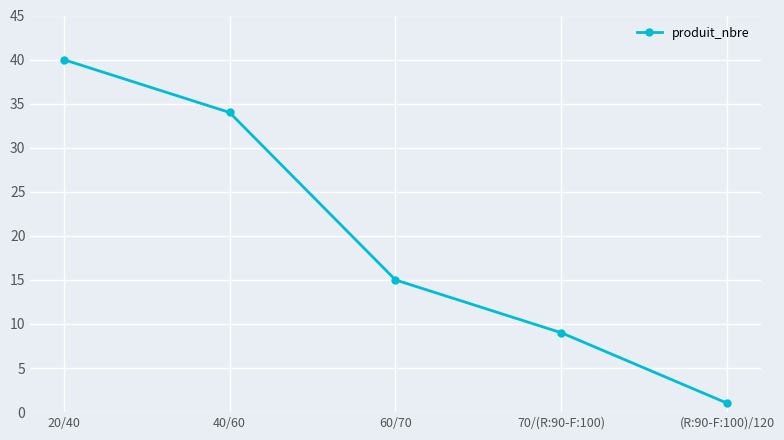

Reading left to right, what are all the values shown in this chart?

20/40=40	40/60=34	60/70=15	70/(R:90-F:100)=9	(R:90-F:100)/120=1